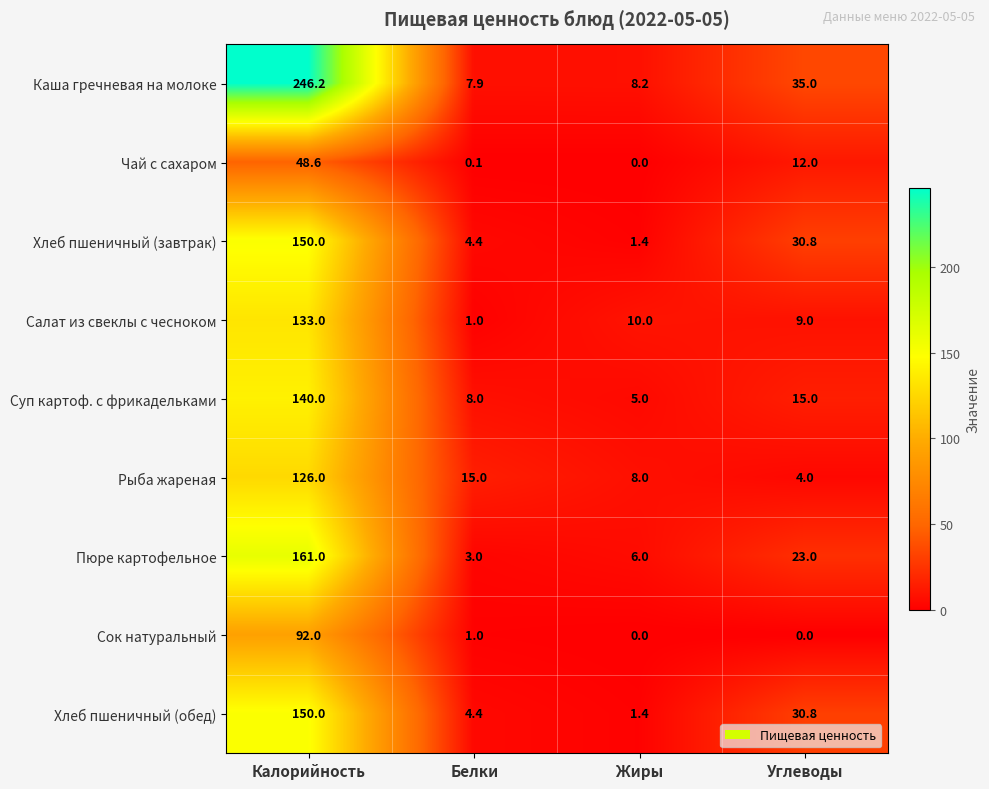

What is the total value across all series at Углеводы?

159.6